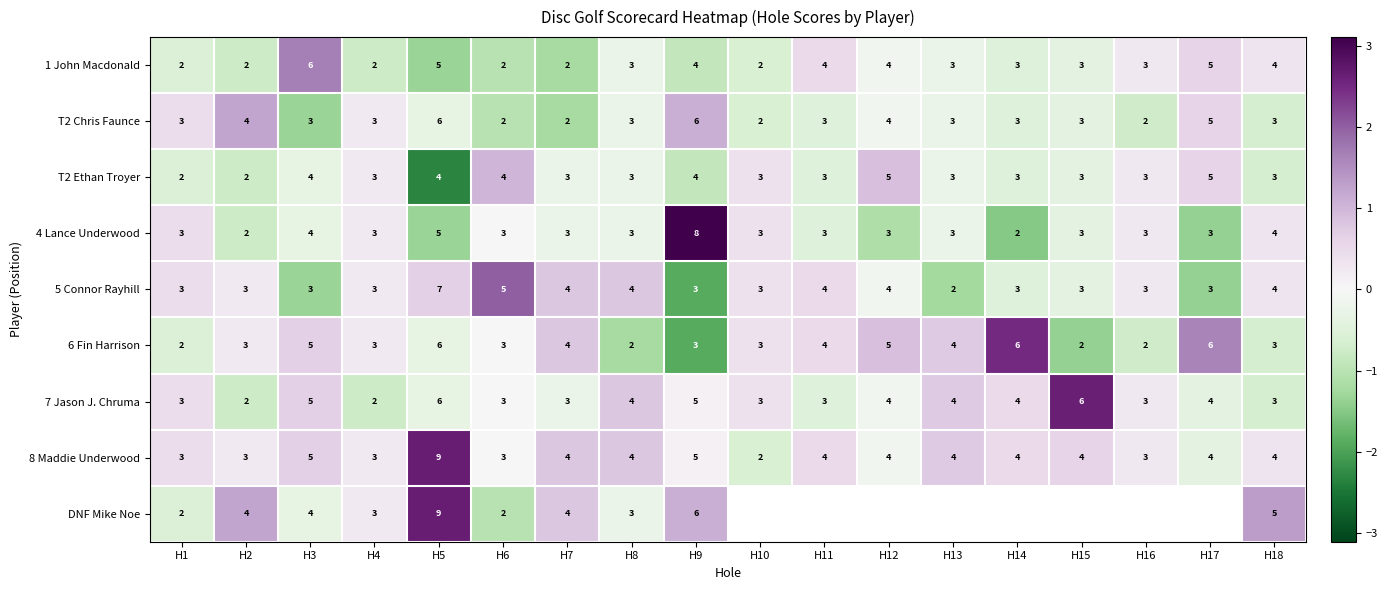

At how many categories does at least one series exceed 2?

4